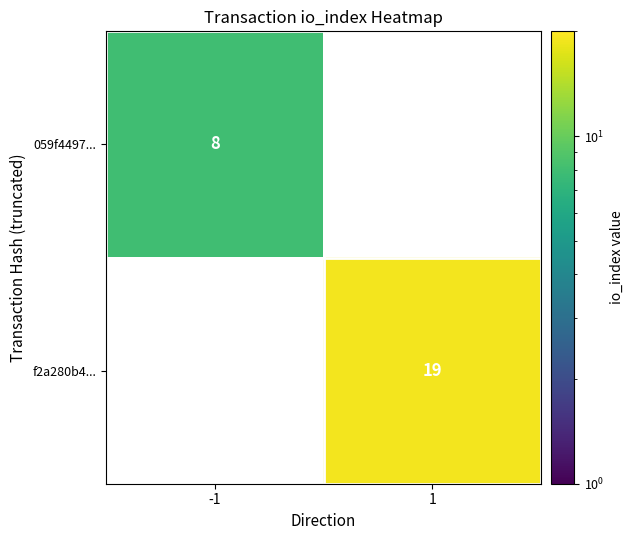

The value of 059f4497... at -1 is 11. True or false?

False